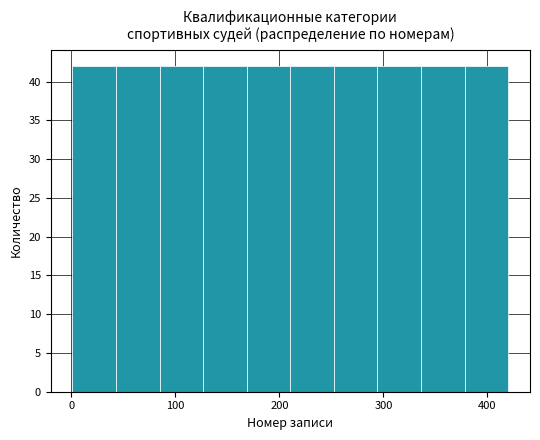

Reading left to right, transcribe this chart: for each bar, give the range it covers on the x-axis and its height. Neither the bar edges nor the heights are printed on the chart, so give them approximately, as read against the axes.

0 to 40: 42
40 to 80: 42
80 to 130: 42
130 to 170: 42
170 to 210: 42
210 to 250: 42
250 to 290: 42
290 to 340: 42
340 to 380: 42
380 to 420: 42